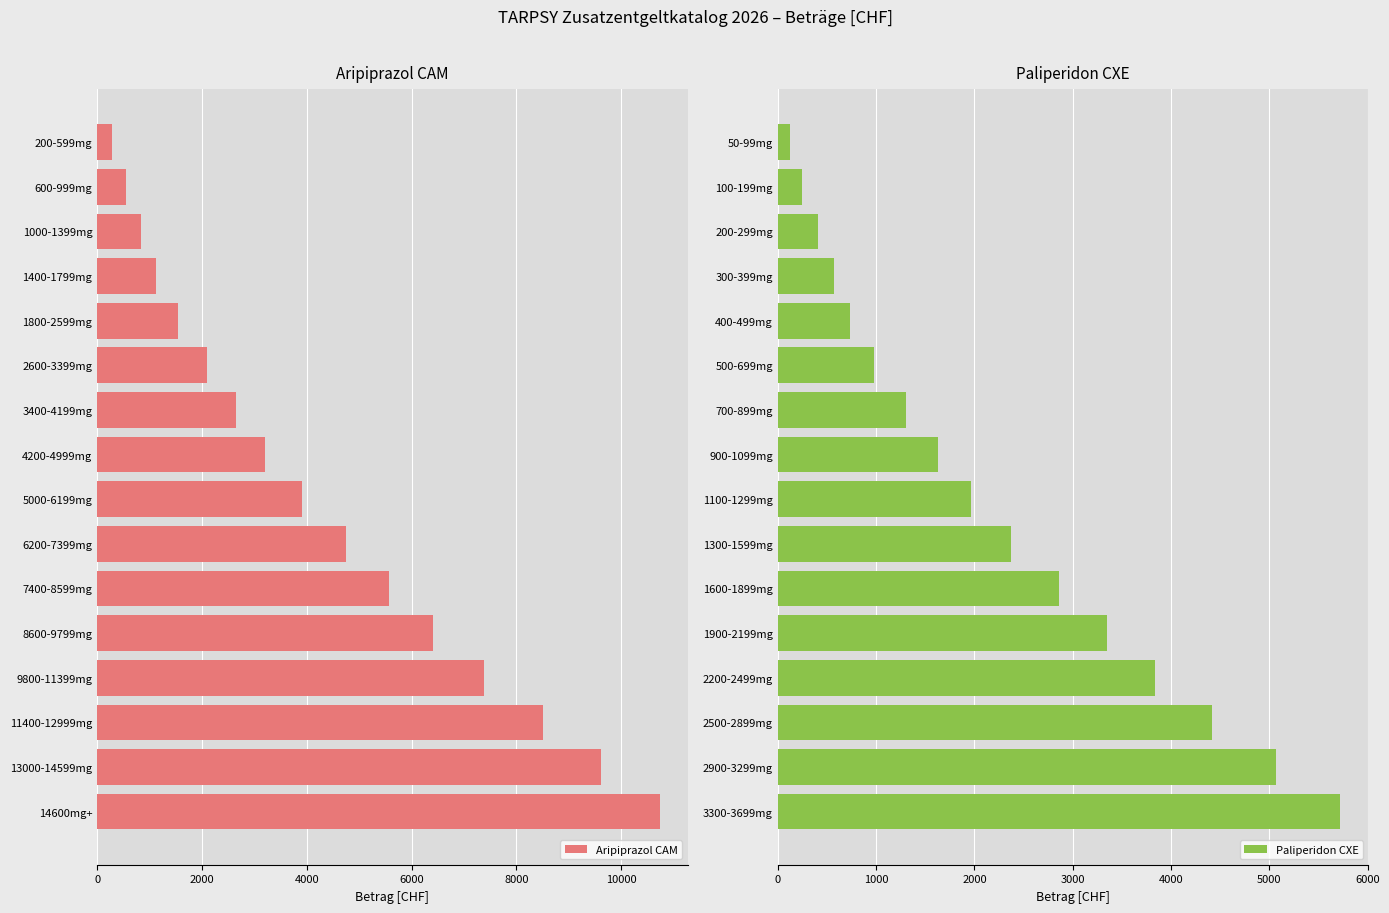

True or false: Aripiprazol CAM has a value of 16460.4 at 14600mg+.

False